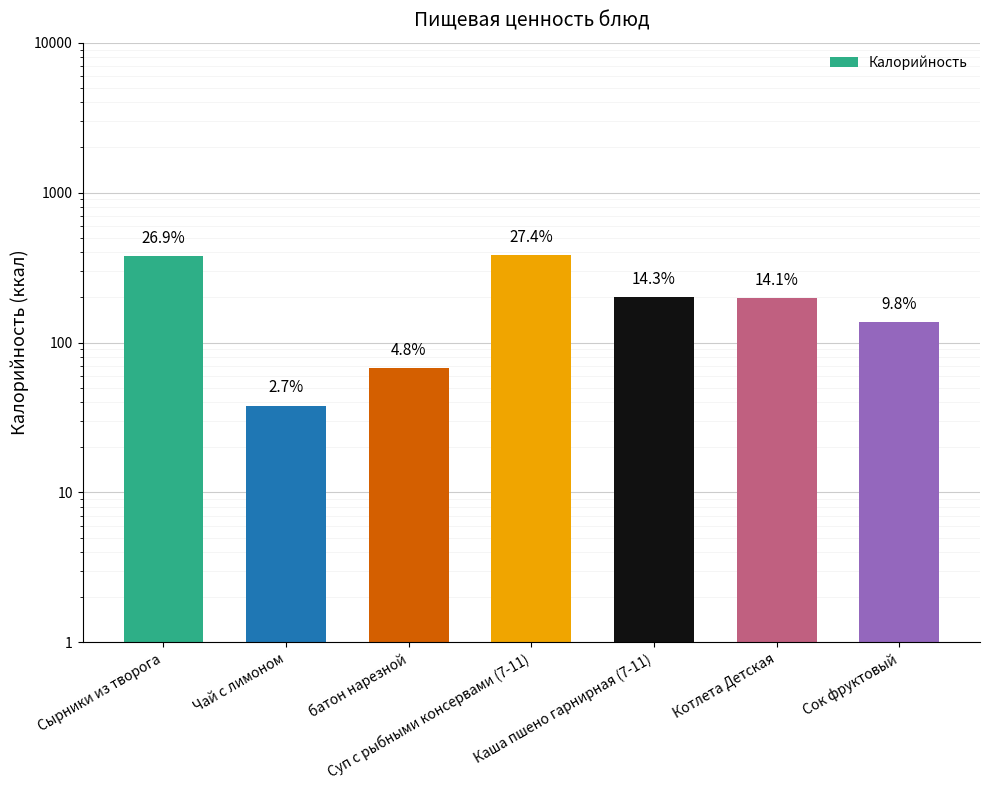

Count the number of data series in this chart.

1